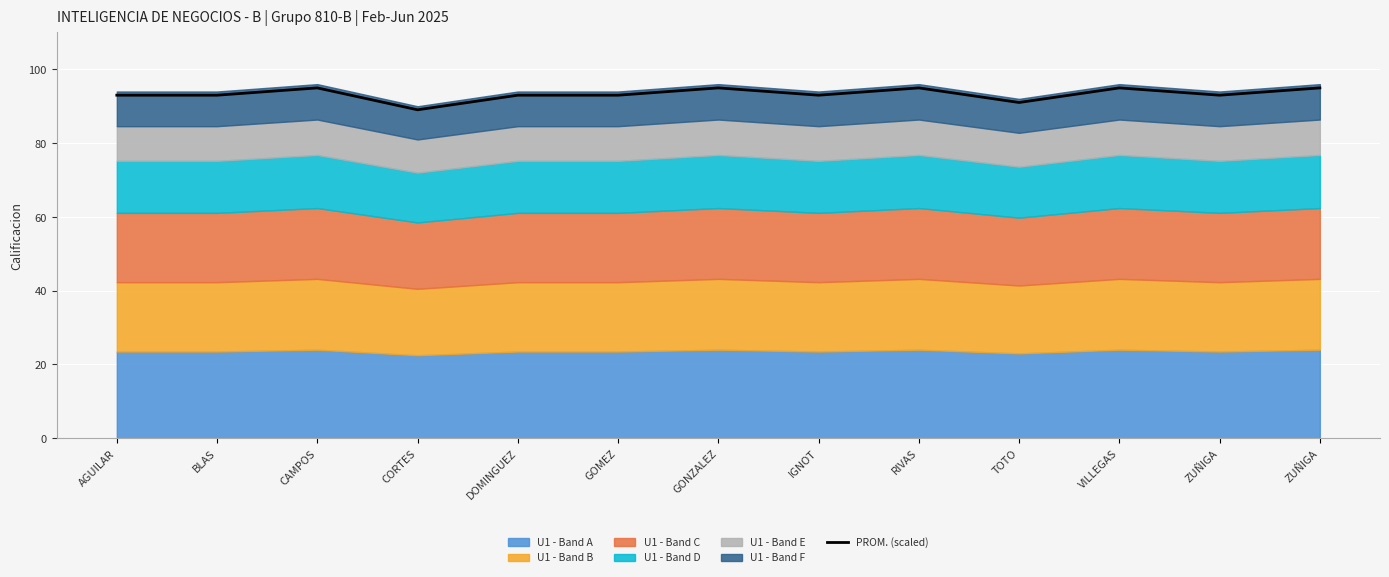

What is the sum of the values at CORTES and ZUÑIGA?

184.0